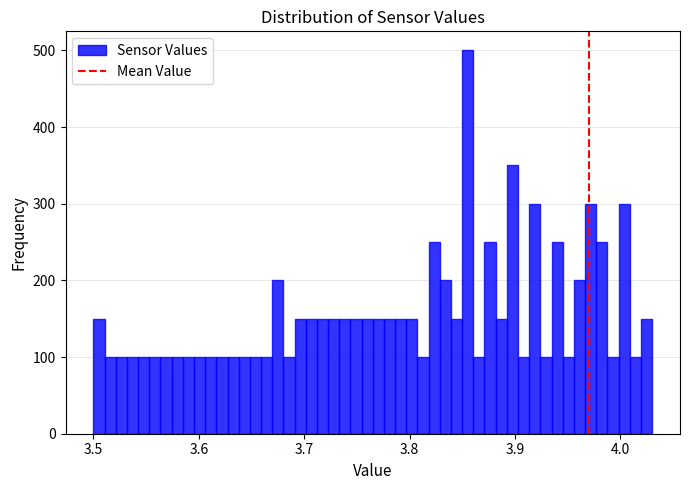

Read against the x-axis, roughly where is the centre of the tallest bar?

3.86